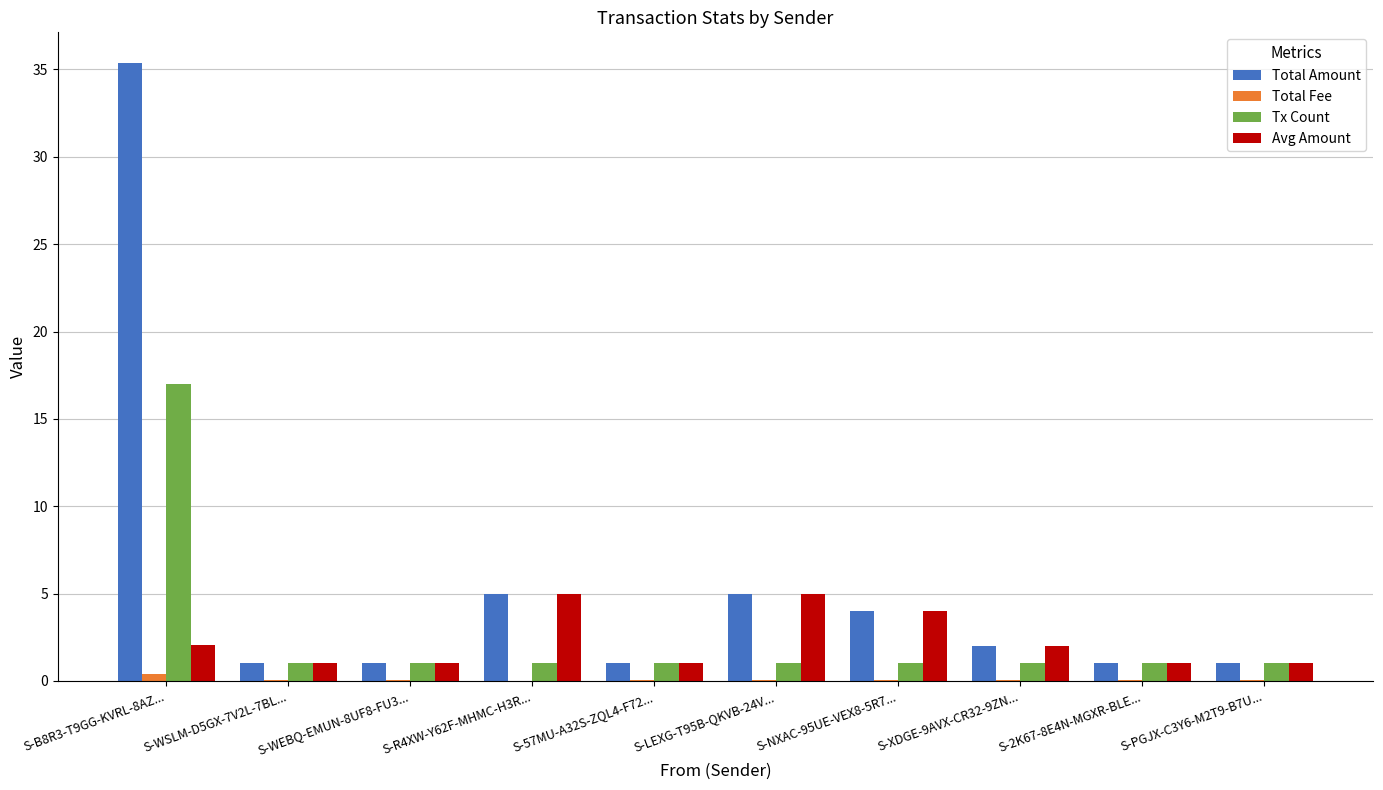

Does the chart contain stacked bars?

No